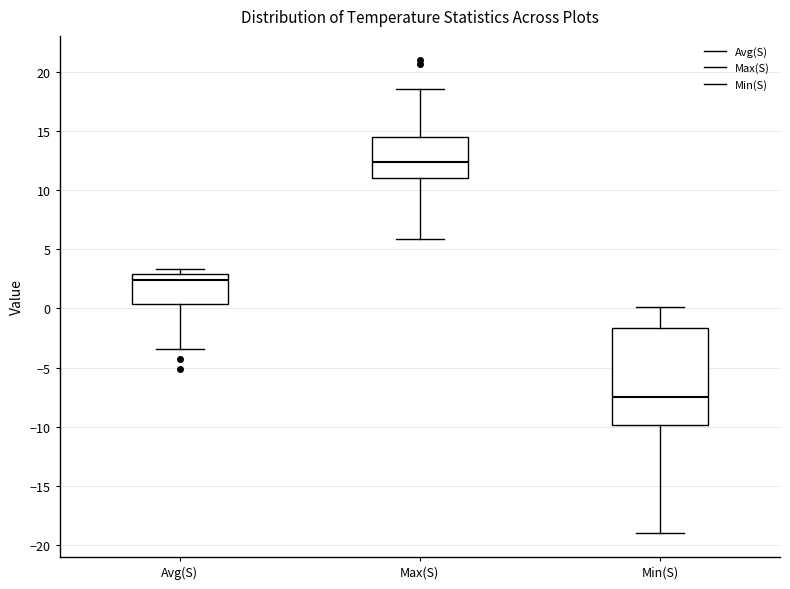

Reading left to right, read every box against the y-axis: the position of its median line, the range the box covers, and the ends of its whiskers. The values are not printed on the chart, so give them approximately, as read against the axis.

Avg(S): median 2.5, box 0.5 to 3.0, whiskers -3.5 to 3.5
Max(S): median 12.5, box 11.0 to 14.5, whiskers 6.0 to 18.5
Min(S): median -7.5, box -10.0 to -1.5, whiskers -19.0 to 0.0